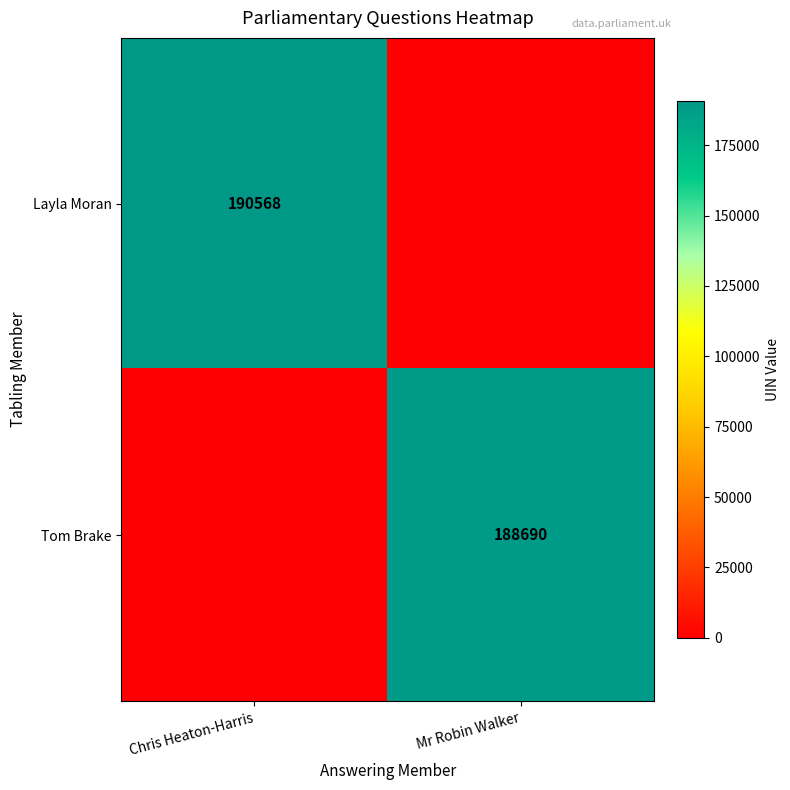

The value of Layla Moran at Chris Heaton-Harris is 78598. True or false?

False